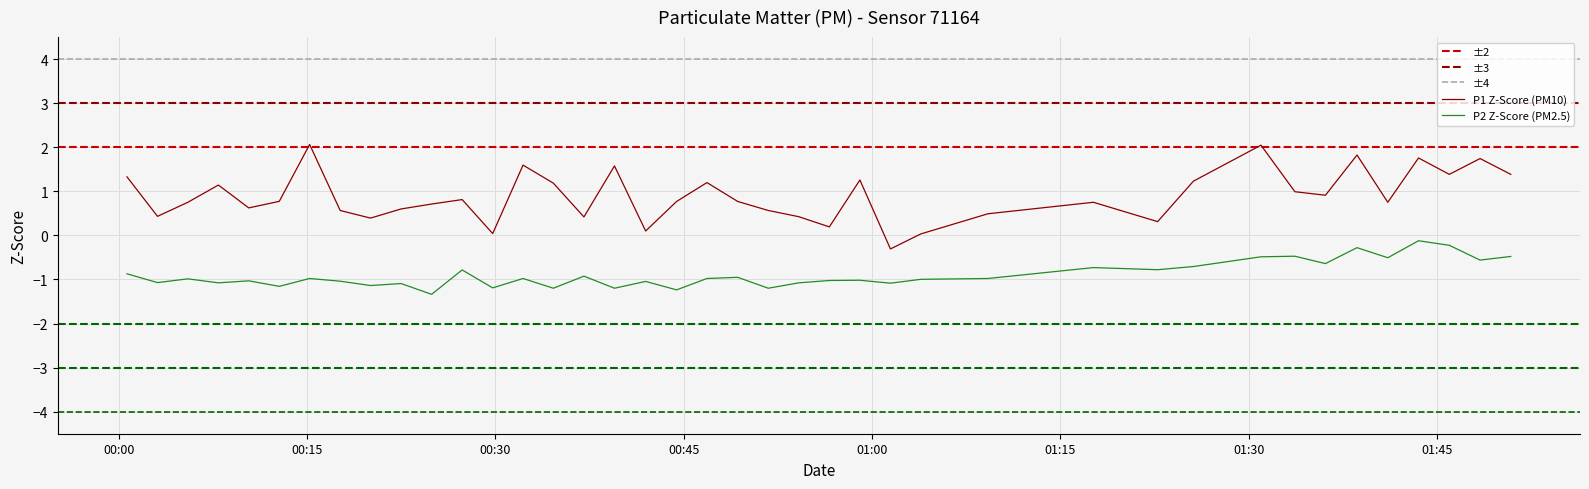

What is the lowest value of the P2 series?

-1.3